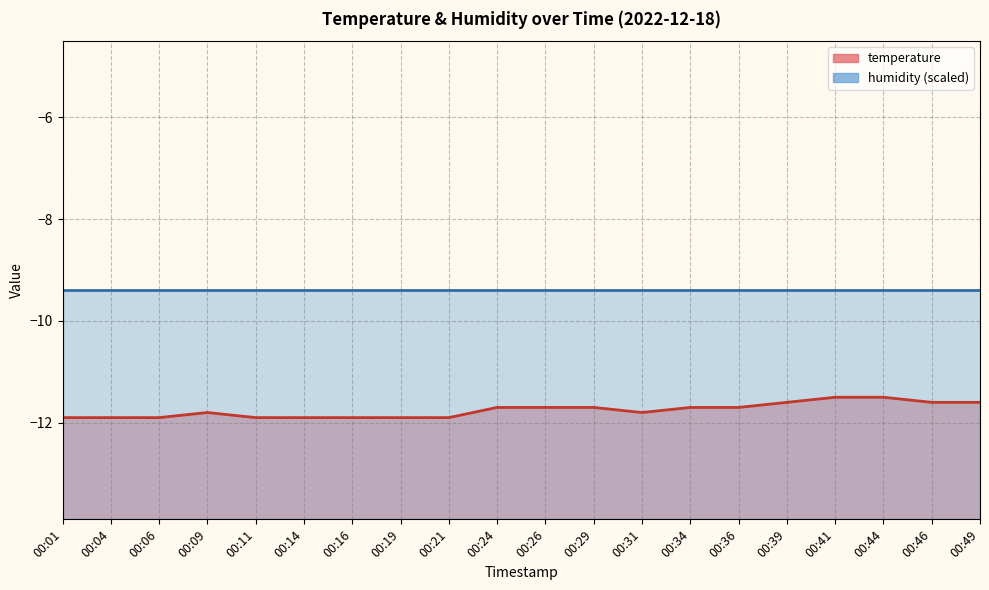

Reading right to left, extract all data points from this chart.

00:49=-11.6	00:46=-11.6	00:44=-11.5	00:41=-11.5	00:39=-11.6	00:36=-11.7	00:34=-11.7	00:31=-11.8	00:29=-11.7	00:26=-11.7	00:24=-11.7	00:21=-11.9	00:19=-11.9	00:16=-11.9	00:14=-11.9	00:11=-11.9	00:09=-11.8	00:06=-11.9	00:04=-11.9	00:01=-11.9